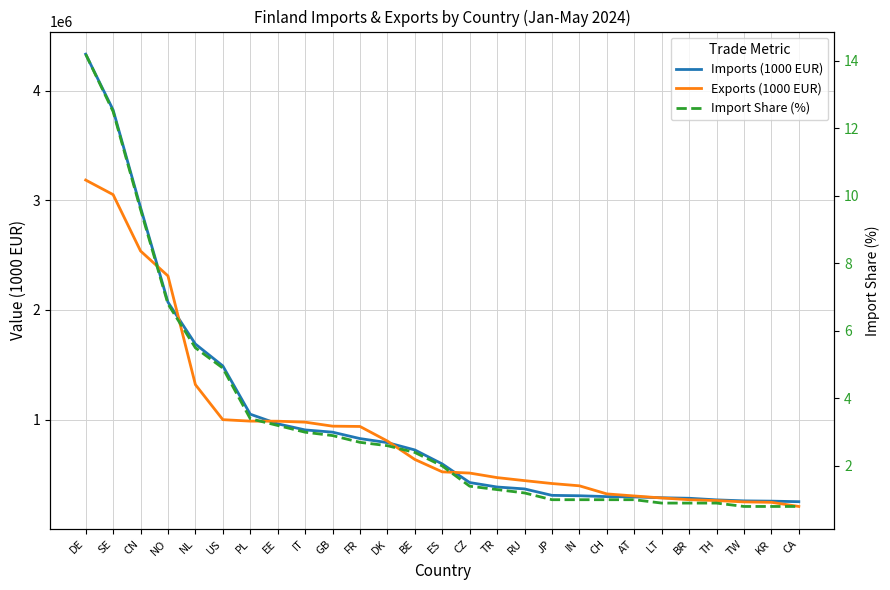

Between TR and TH, which series saw the biggest shift?

Exports (1000 EUR)